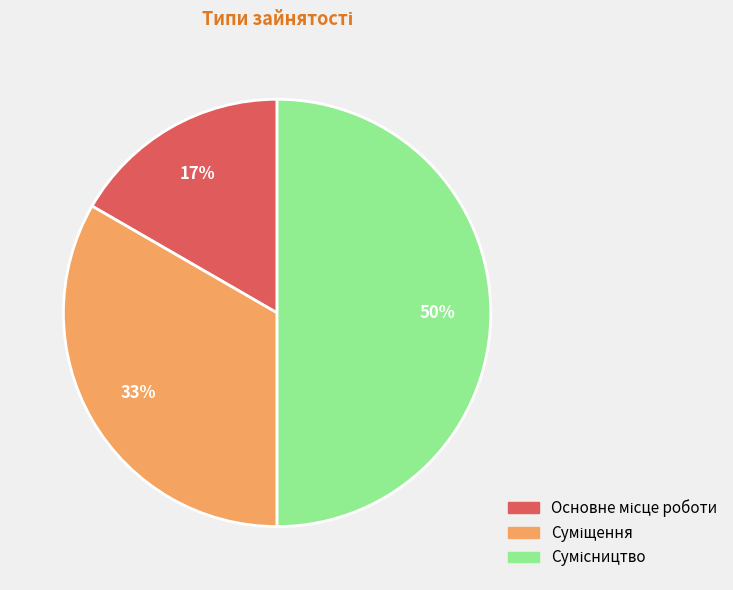

To the nearest percent, what is the average slice percentage?

33%